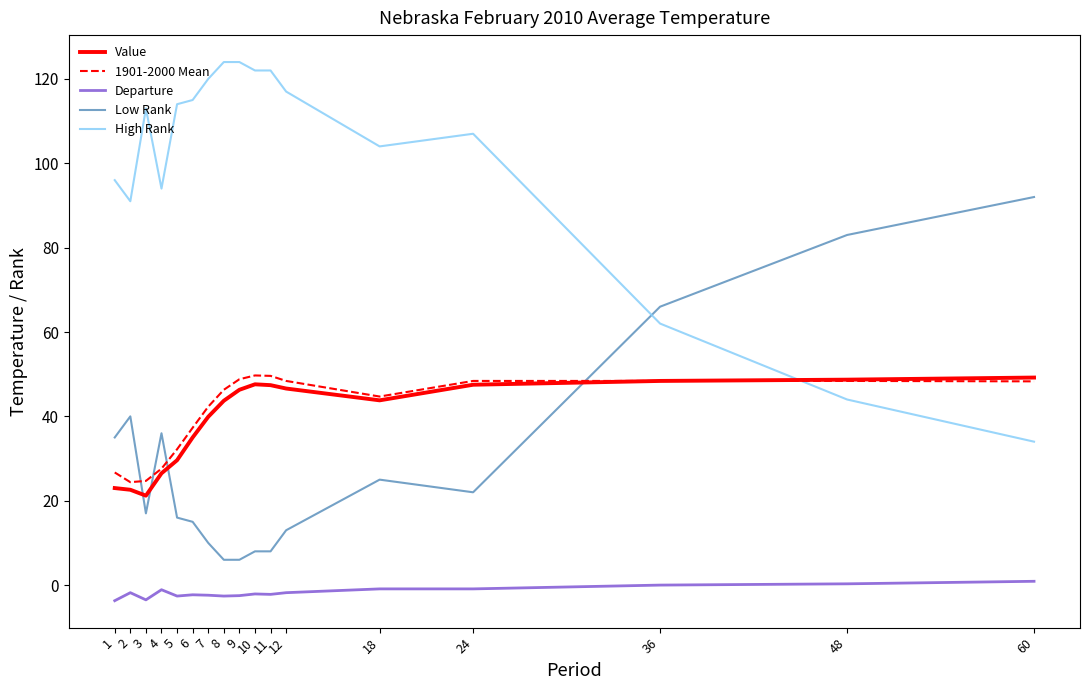

What is the smallest value displayed?

-3.7